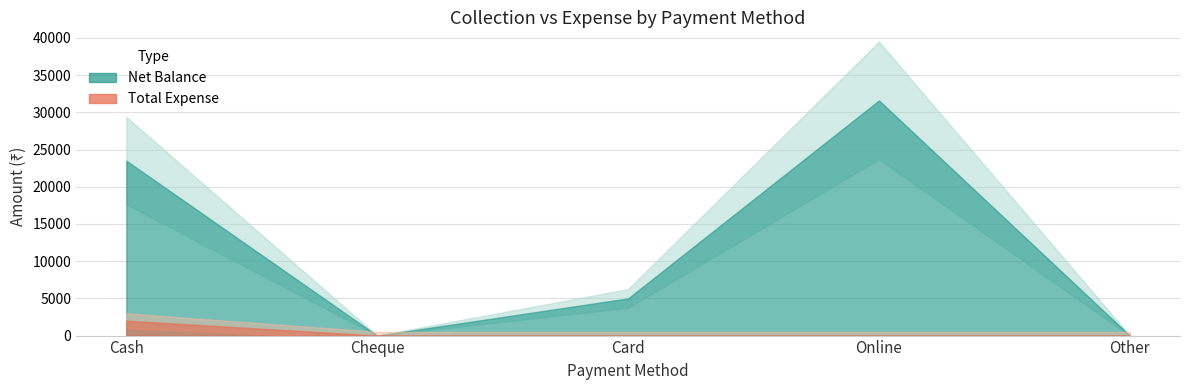

True or false: Net Balance and Total Expense cross at least once.

False